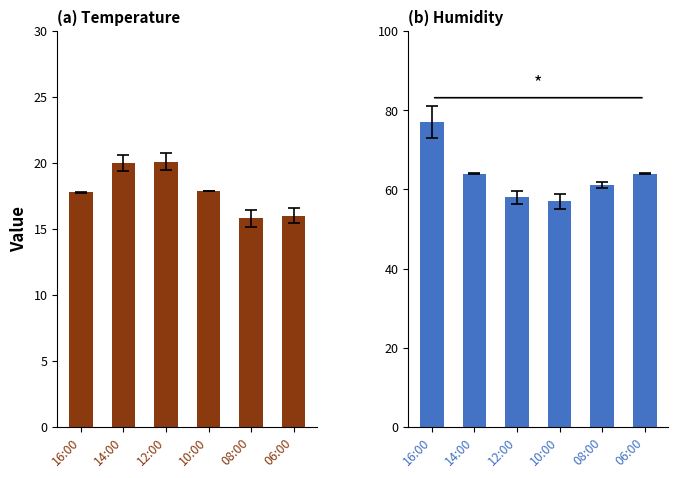

What is the value of the Temperature (°C) bar at the 4th from the left?

17.9